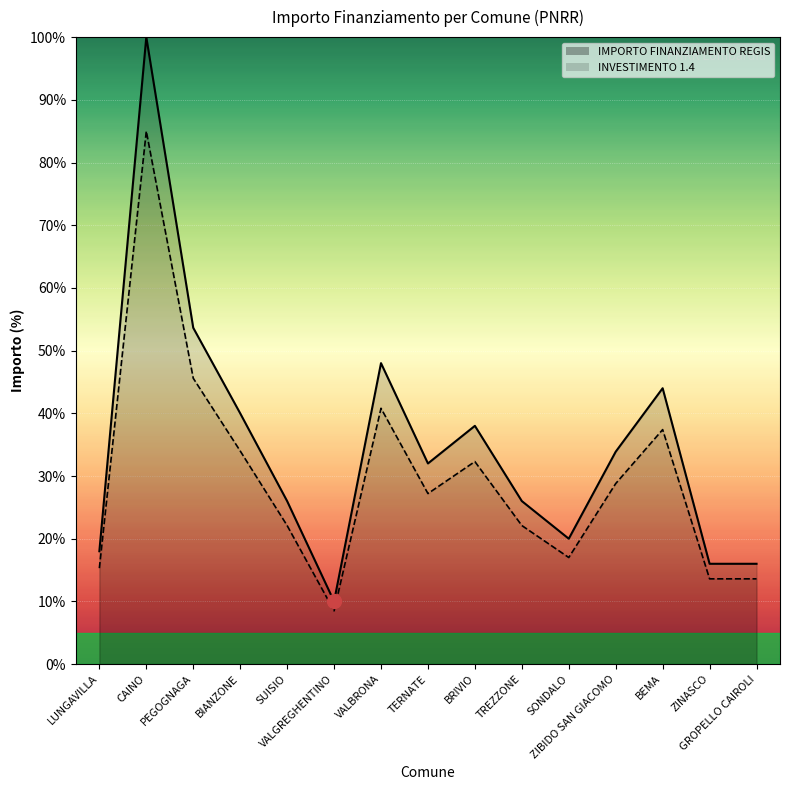

What is the approximate value of IMPORTO FINANZIAMENTO REGIS at BRIVIO?

32.3